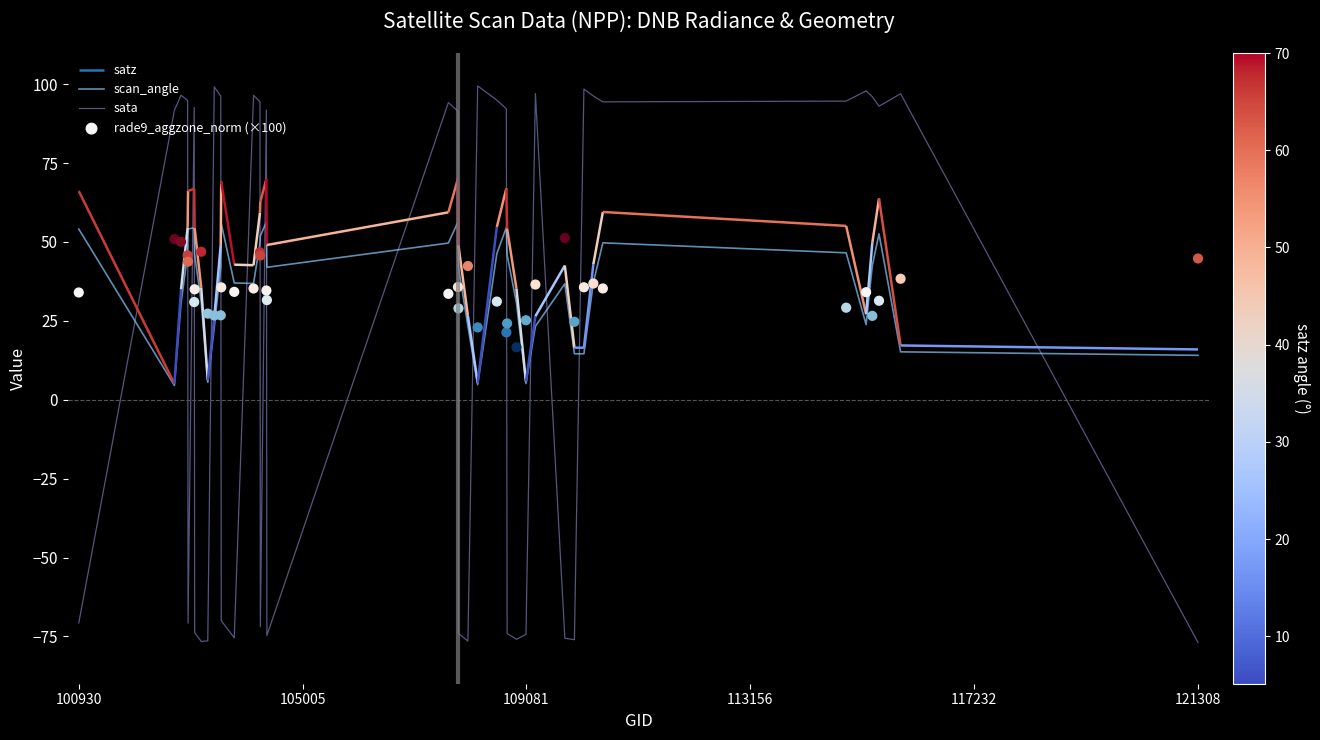

What is the lowest value of the sata series?

-76.9